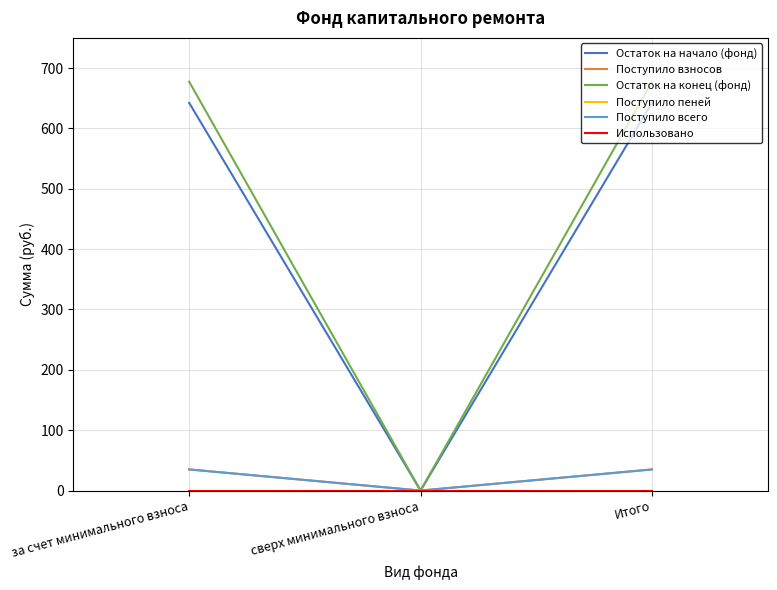

What is the average value of the Поступило взносов series?

23.3